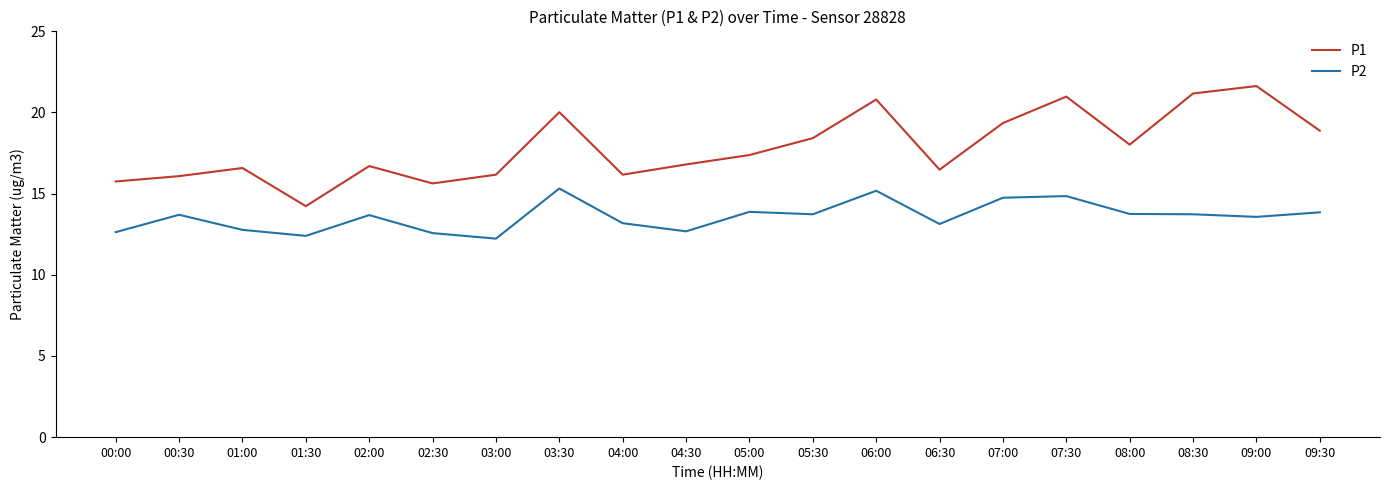

What is the sum of all P1 values?

357.2